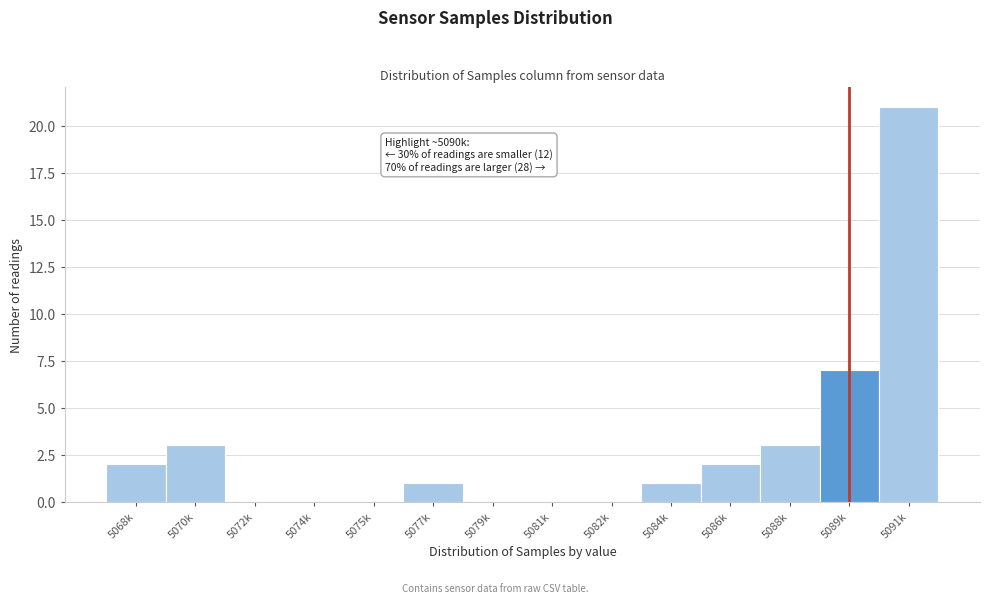

Reading right to left, list all the values displayed in this chart.

5091k=21	5089k=7	5088k=3	5086k=2	5084k=1	5082k=0	5081k=0	5079k=0	5077k=1	5075k=0	5074k=0	5072k=0	5070k=3	5068k=2